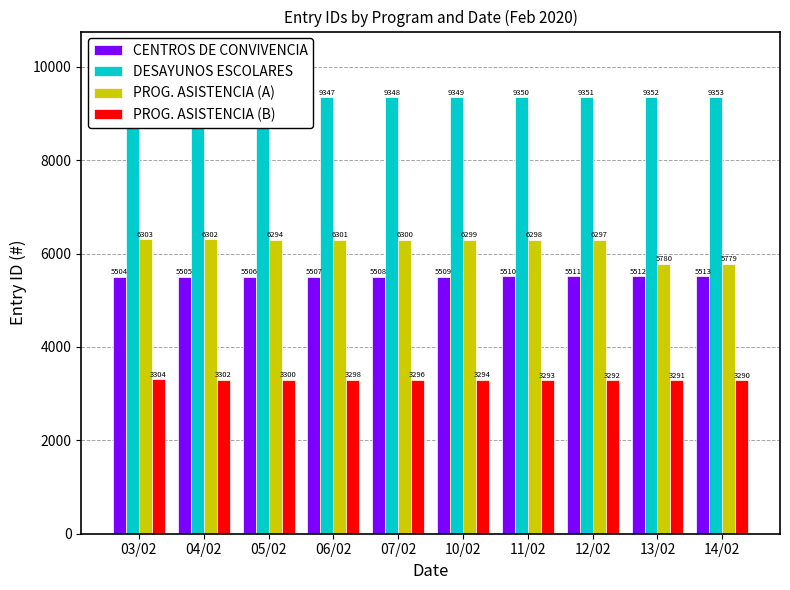

What is the label of the 2nd bar from the right?

13/02